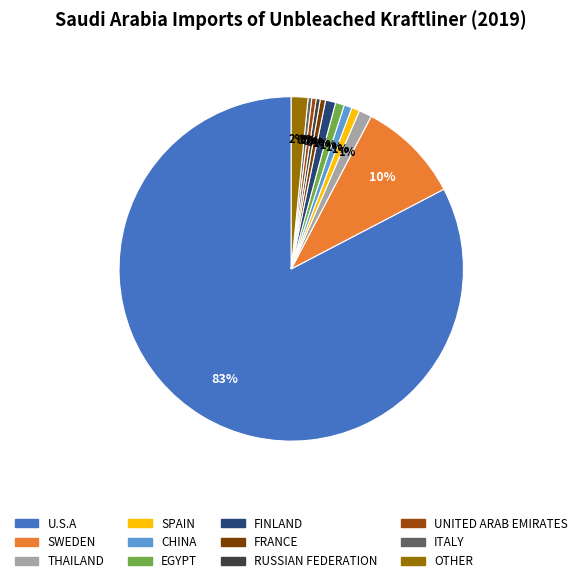

How many segments does this pie chart have?

12